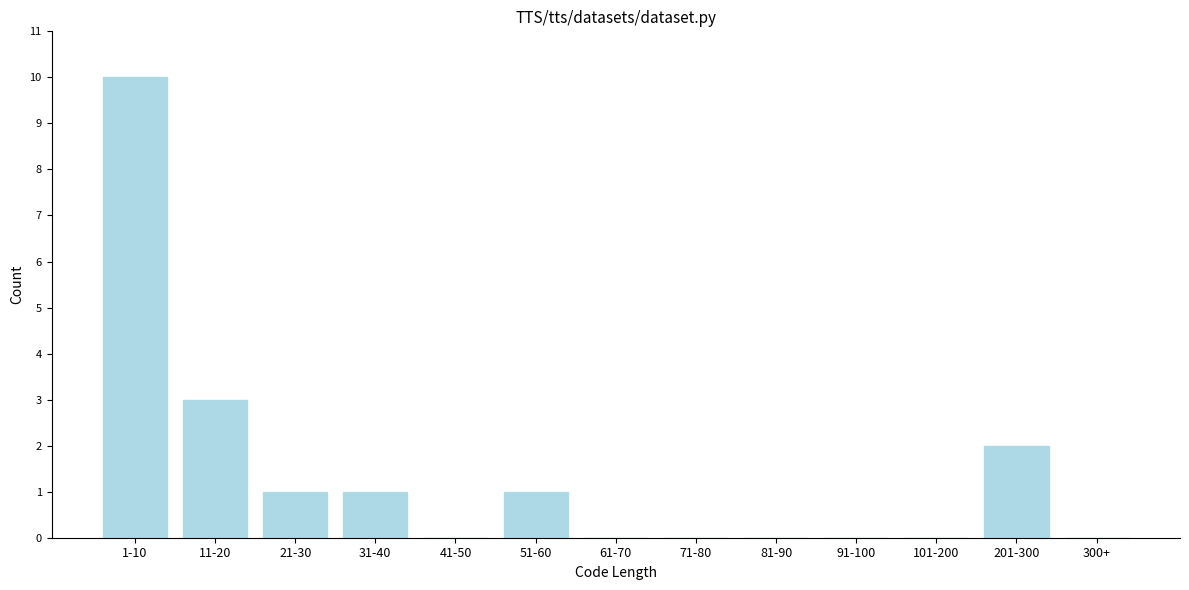

Reading left to right, transcribe all the data shown in this chart.

1-10=10	11-20=3	21-30=1	31-40=1	41-50=0	51-60=1	61-70=0	71-80=0	81-90=0	91-100=0	101-200=0	201-300=2	300+=0